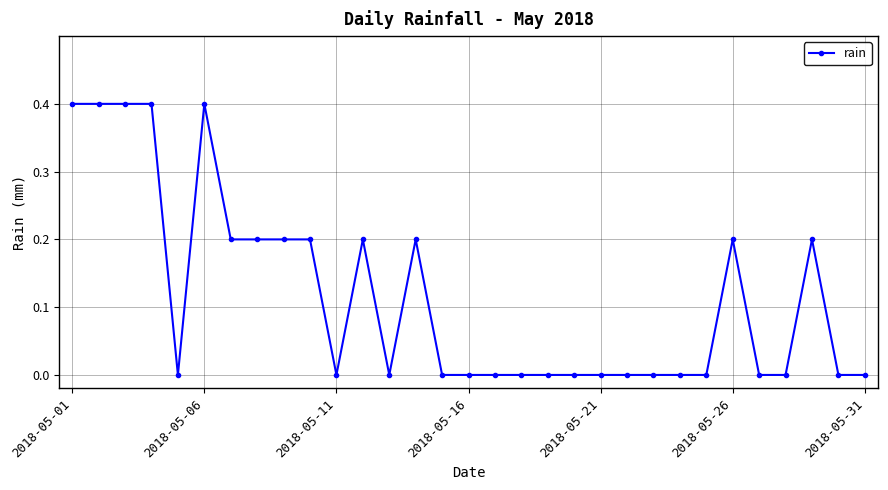

True or false: the data has more than 0 interior local peaks.

True